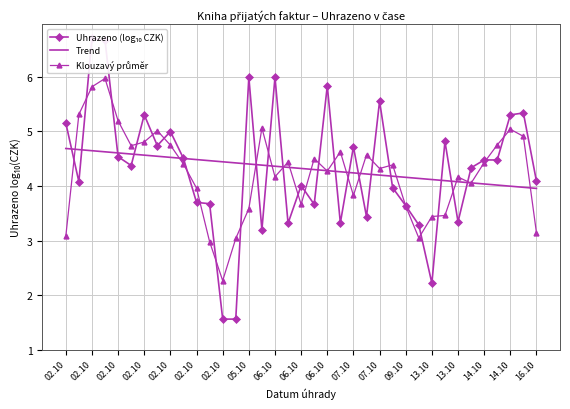

How many categories are shown in the chart?

37